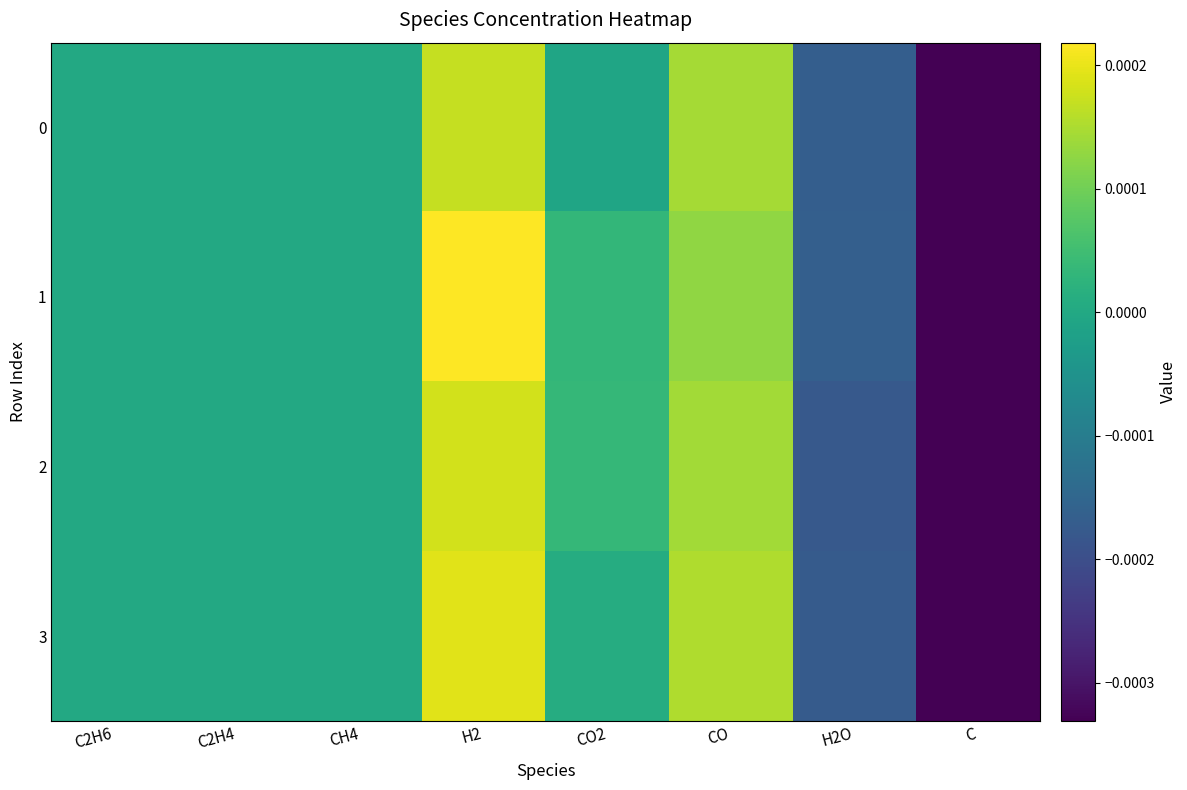

List the series in order of their peak value, lowest first.

0, 2, 3, 1